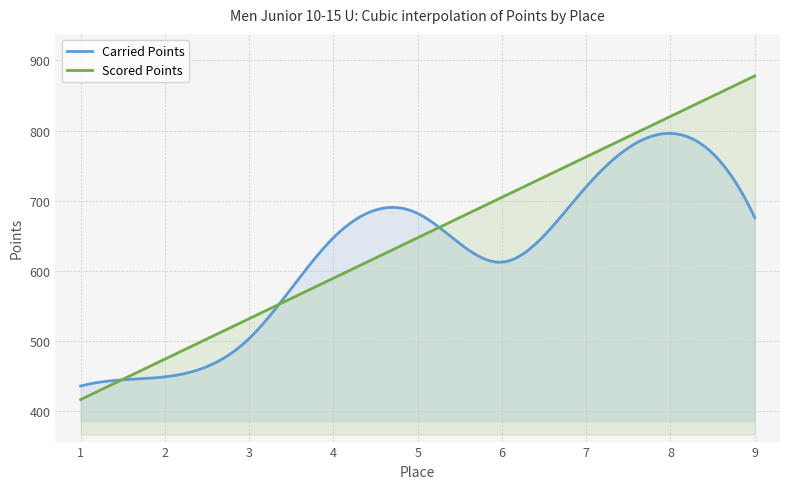

What are all the series names shown in the legend?

Carried Points, Scored Points